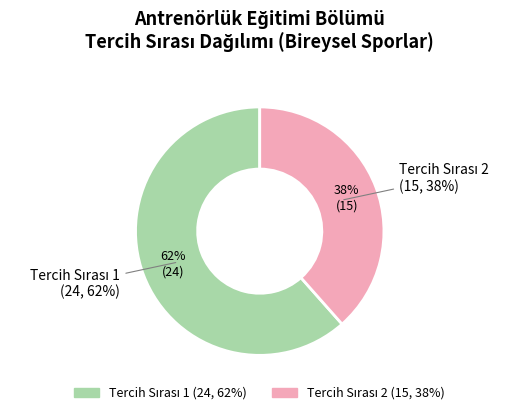

Count the number of slices in the pie.

2